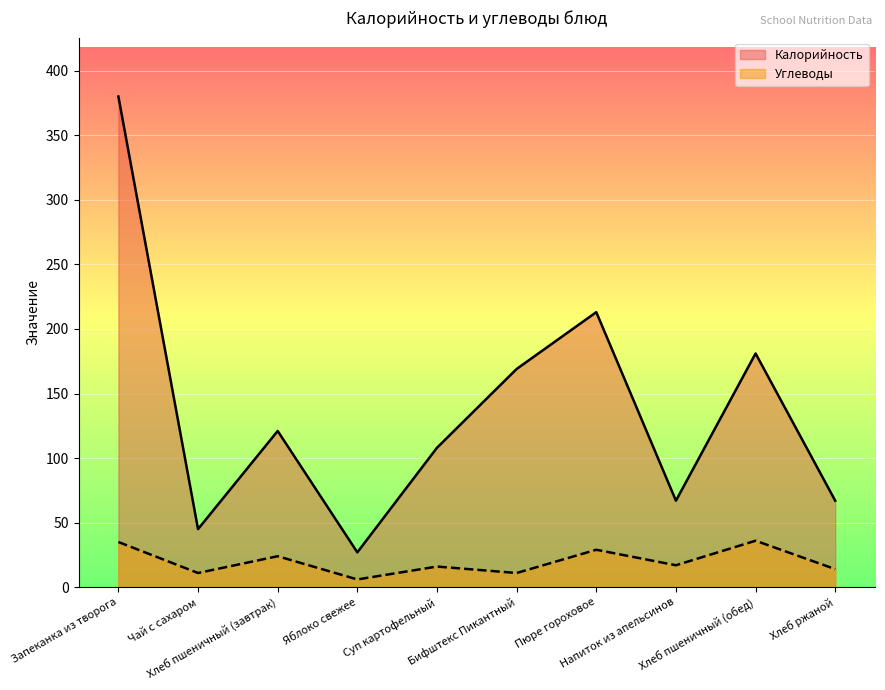

Rank the categories by Калорийность value from lowest to highest.

Яблоко свежее, Чай с сахаром, Напиток из апельсинов, Хлеб ржаной, Суп картофельный, Хлеб пшеничный (завтрак), Бифштекс Пикантный, Хлеб пшеничный (обед), Пюре гороховое, Запеканка из творога